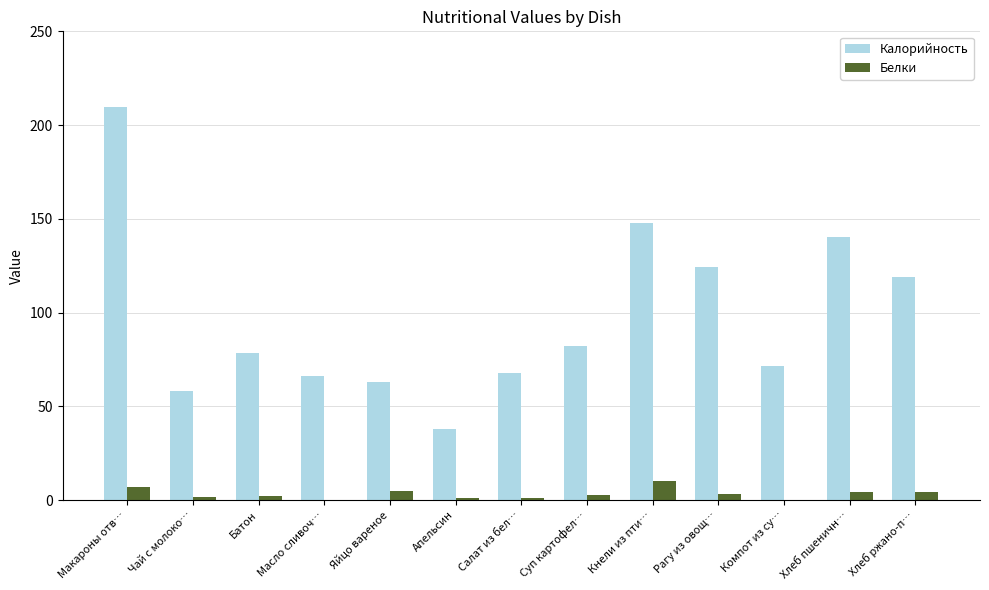

Are the bars horizontal?

No